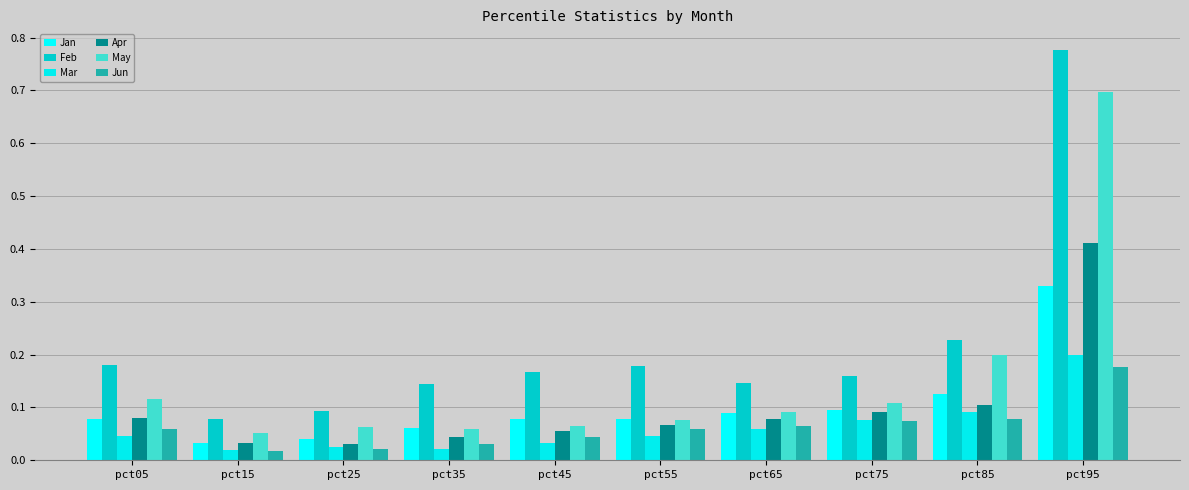

Between pct55 and pct65, which series saw the biggest shift?

Feb